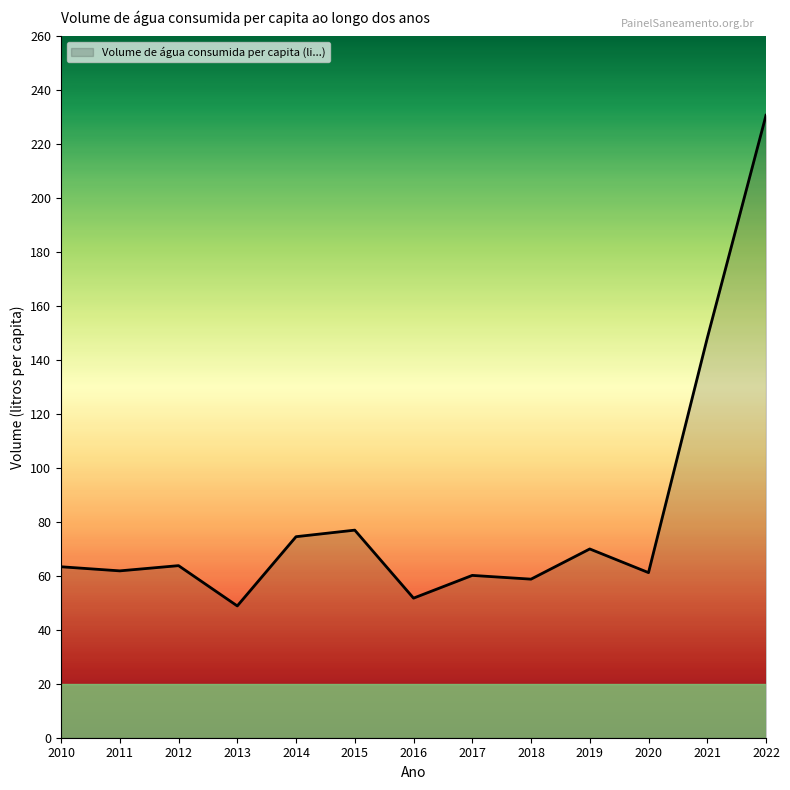

Approximately how many times larger is the value at 2015 compared to 2010?

1.2